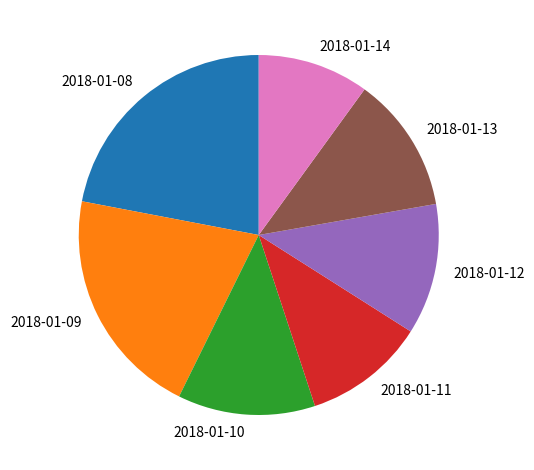

True or false: 2018-01-09 accounts for 15% of the total.

False